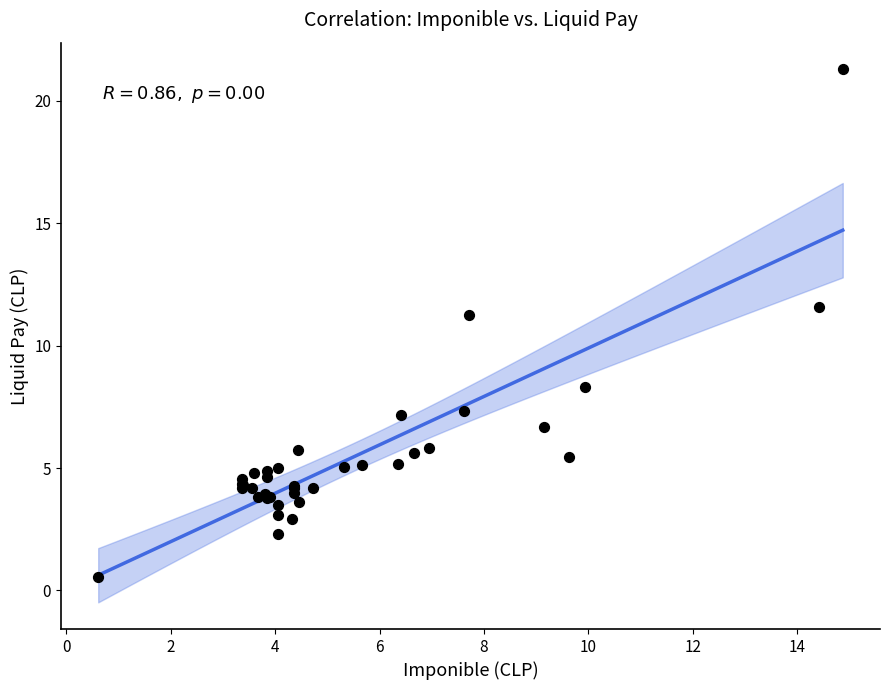

What Y value in the scatter plot is closest to 10?

11.2